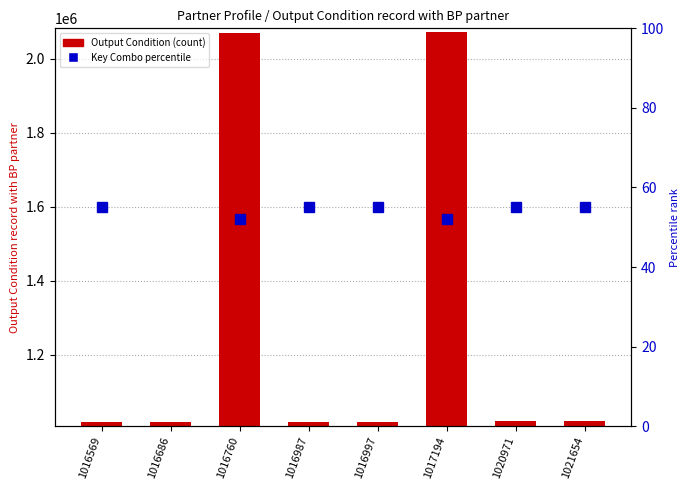

How many data points does each series have?

8